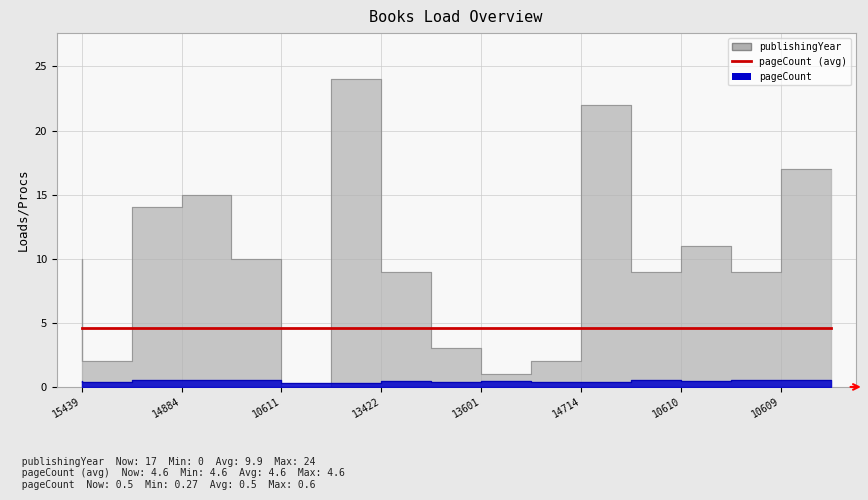

What is the value of the pageCount point at the 8th from the left?

0.5